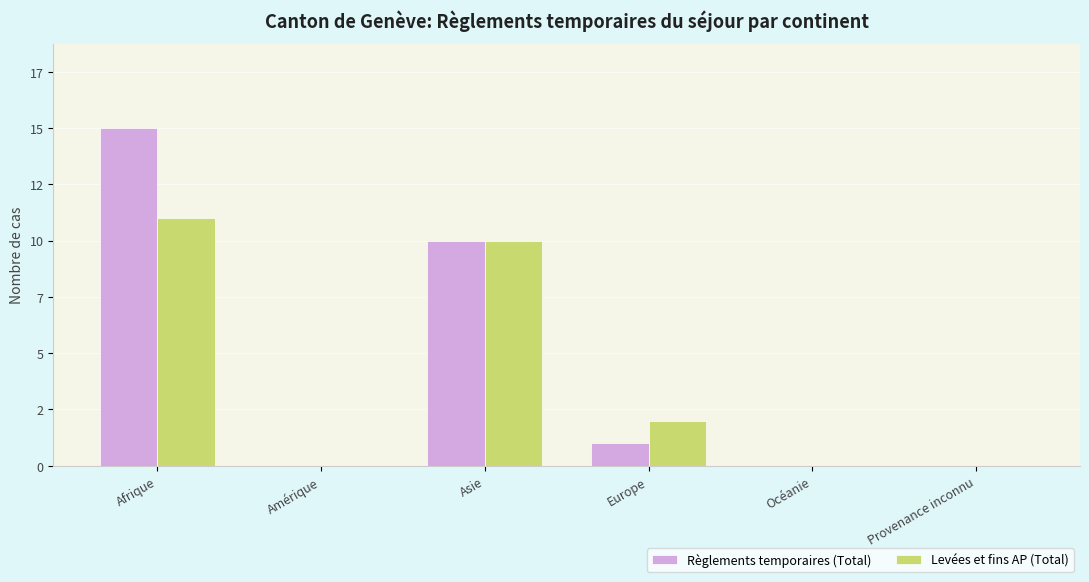

Rank the series at Europe from highest to lowest value.

Levées et fins AP (Total), Règlements temporaires (Total)